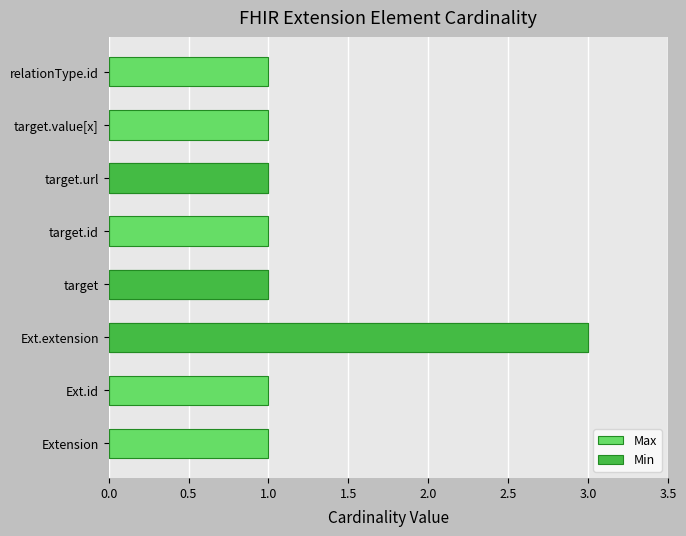

Are the bars horizontal?

Yes